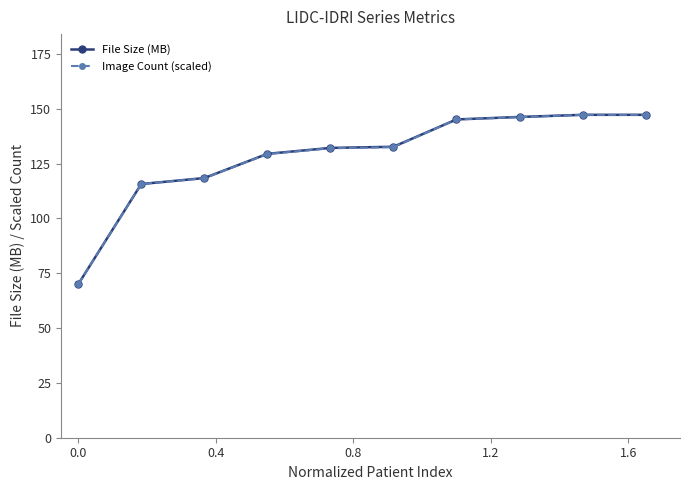

What is the minimum value shown in the chart?

70.0